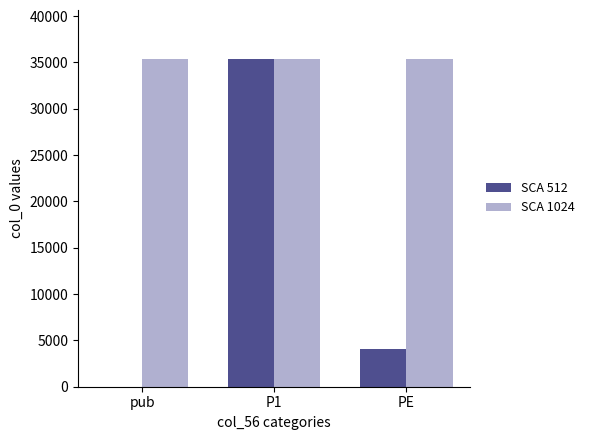

What is the greatest value displayed?

35359